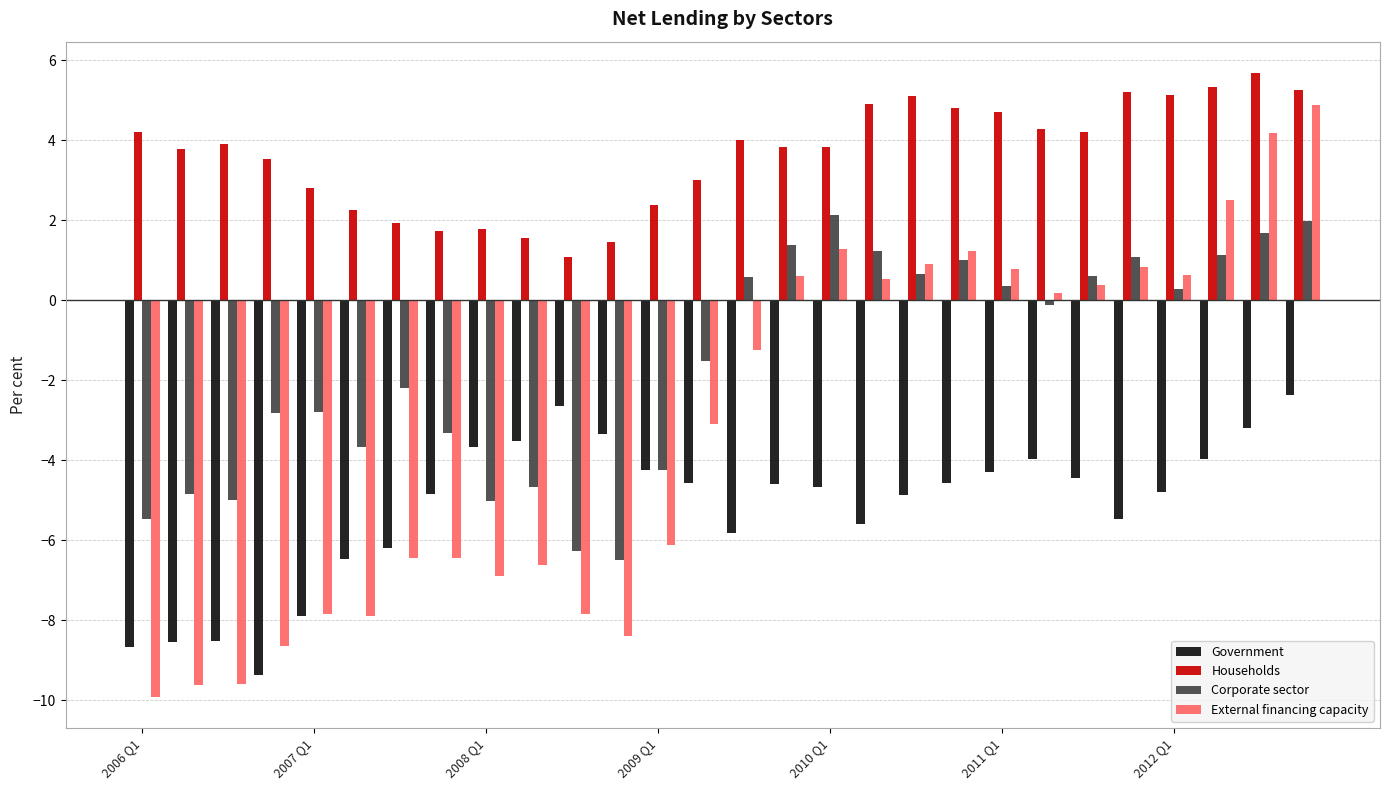

What is the difference between the second highest and second lowest values in the Households series?

3.9